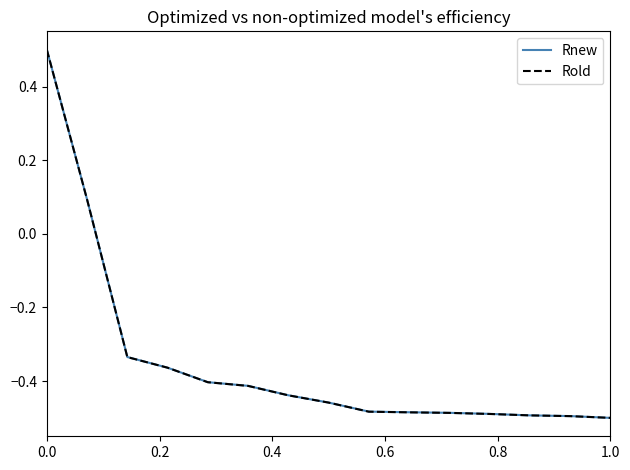

What is the maximum value for Rold?

0.5